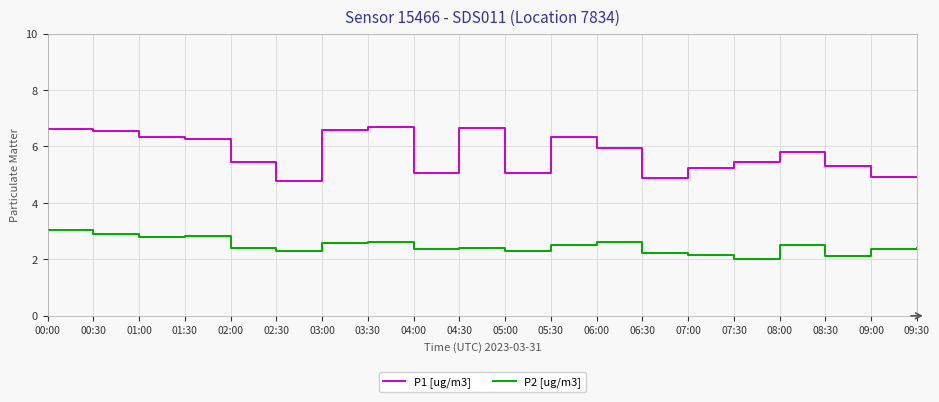

At which category is the sum across all series the highest?

00:00